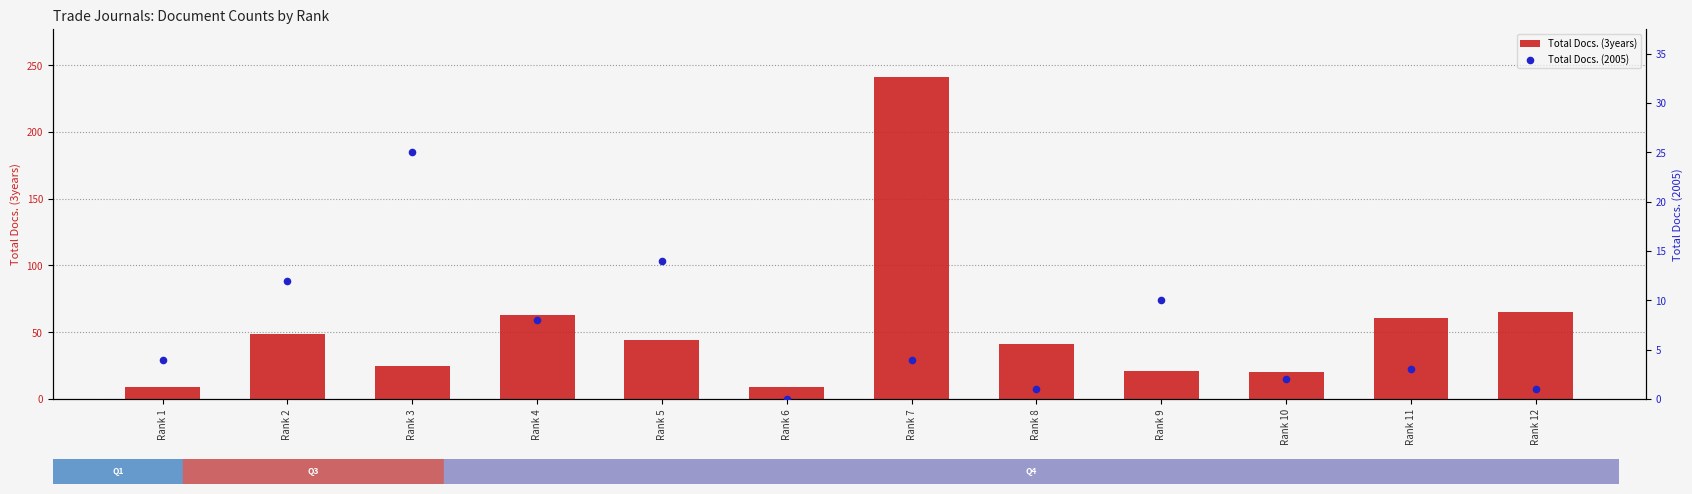

At which category is the sum across all series the highest?

Rank 7